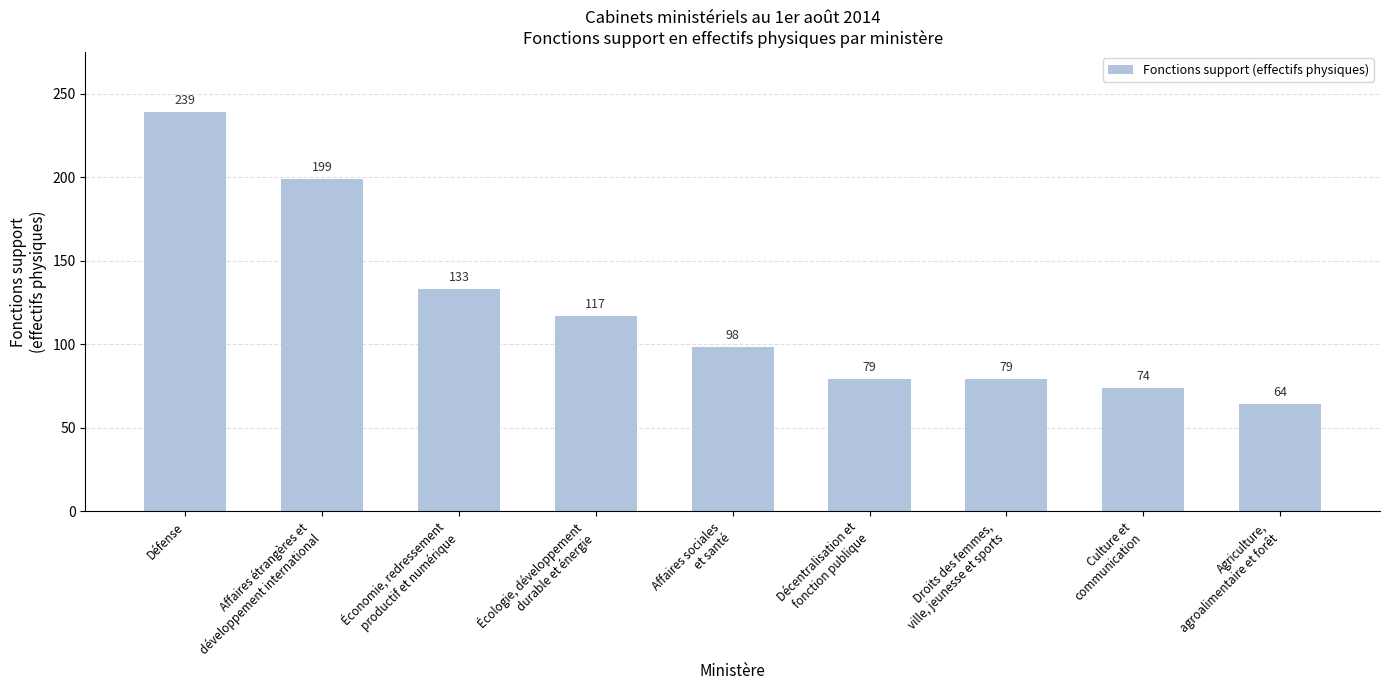

What is the label of the 8th bar from the left?

Culture et
communication